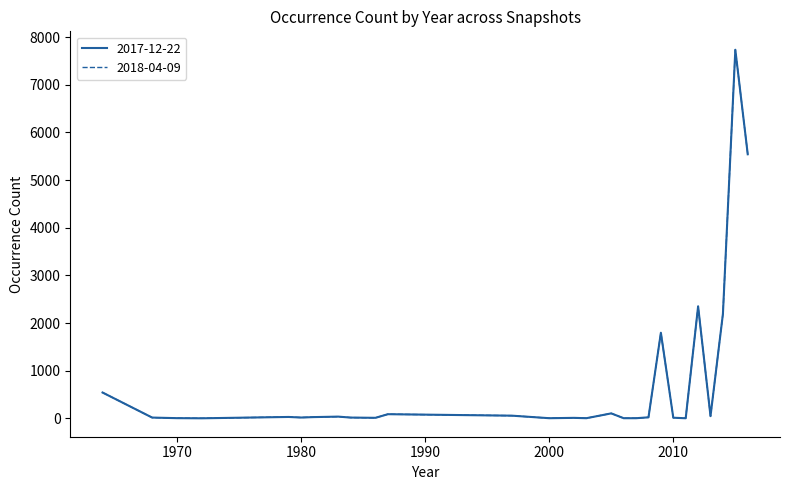

Does the chart have visible grid lines?

No